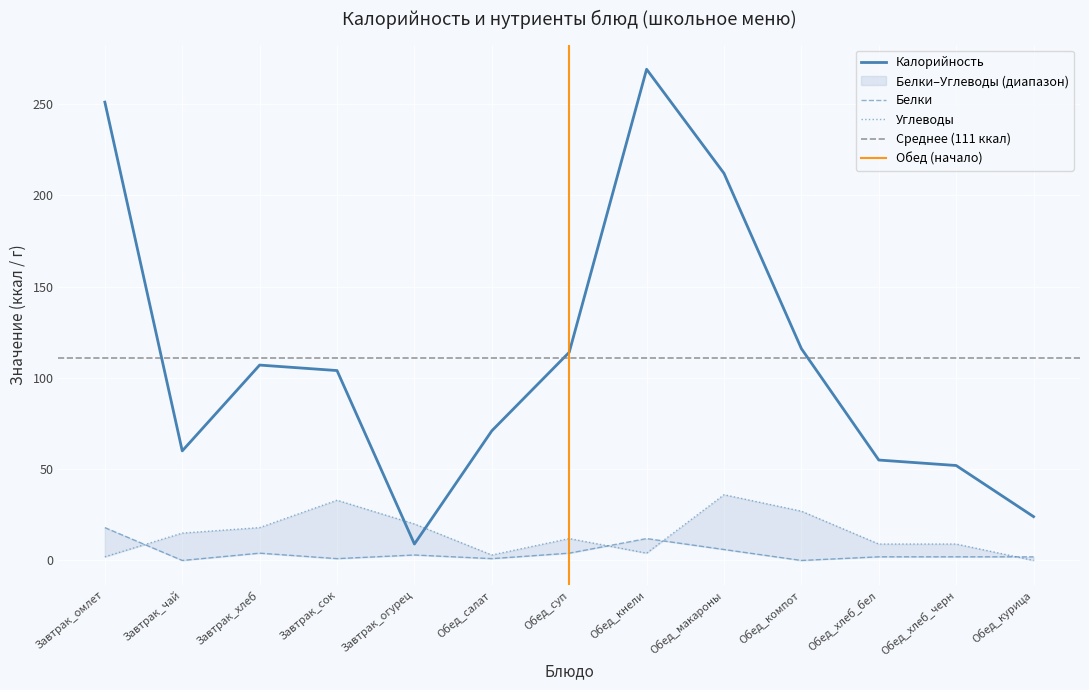

How many data points does each series have?

13